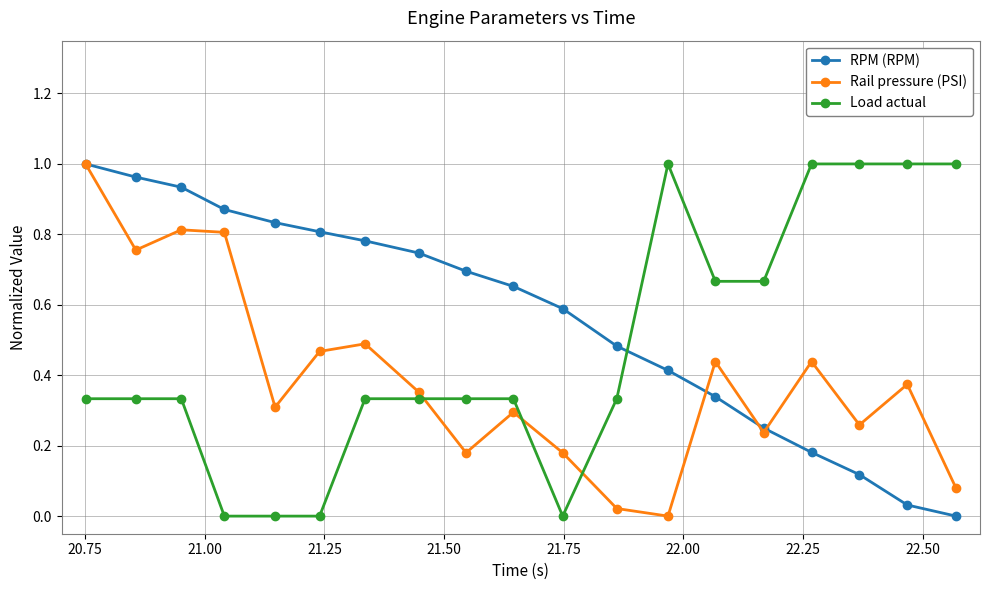

Which series has the largest total across all categories?

RPM (RPM)